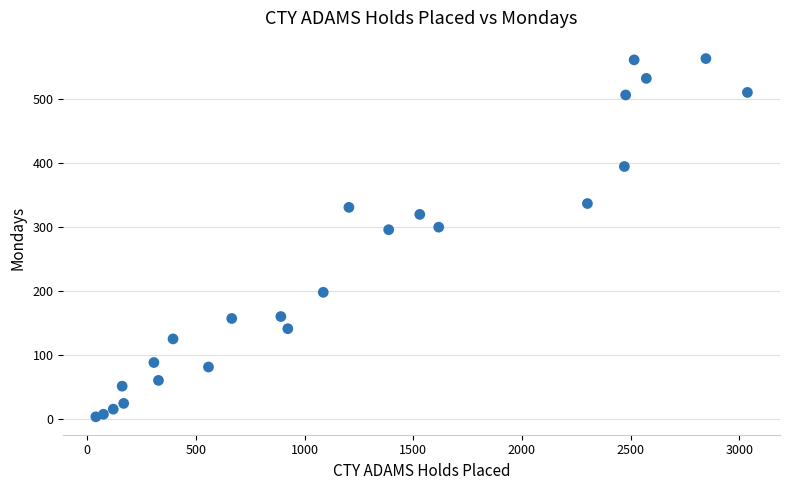

What is the range of X values (max minus min)?

2997